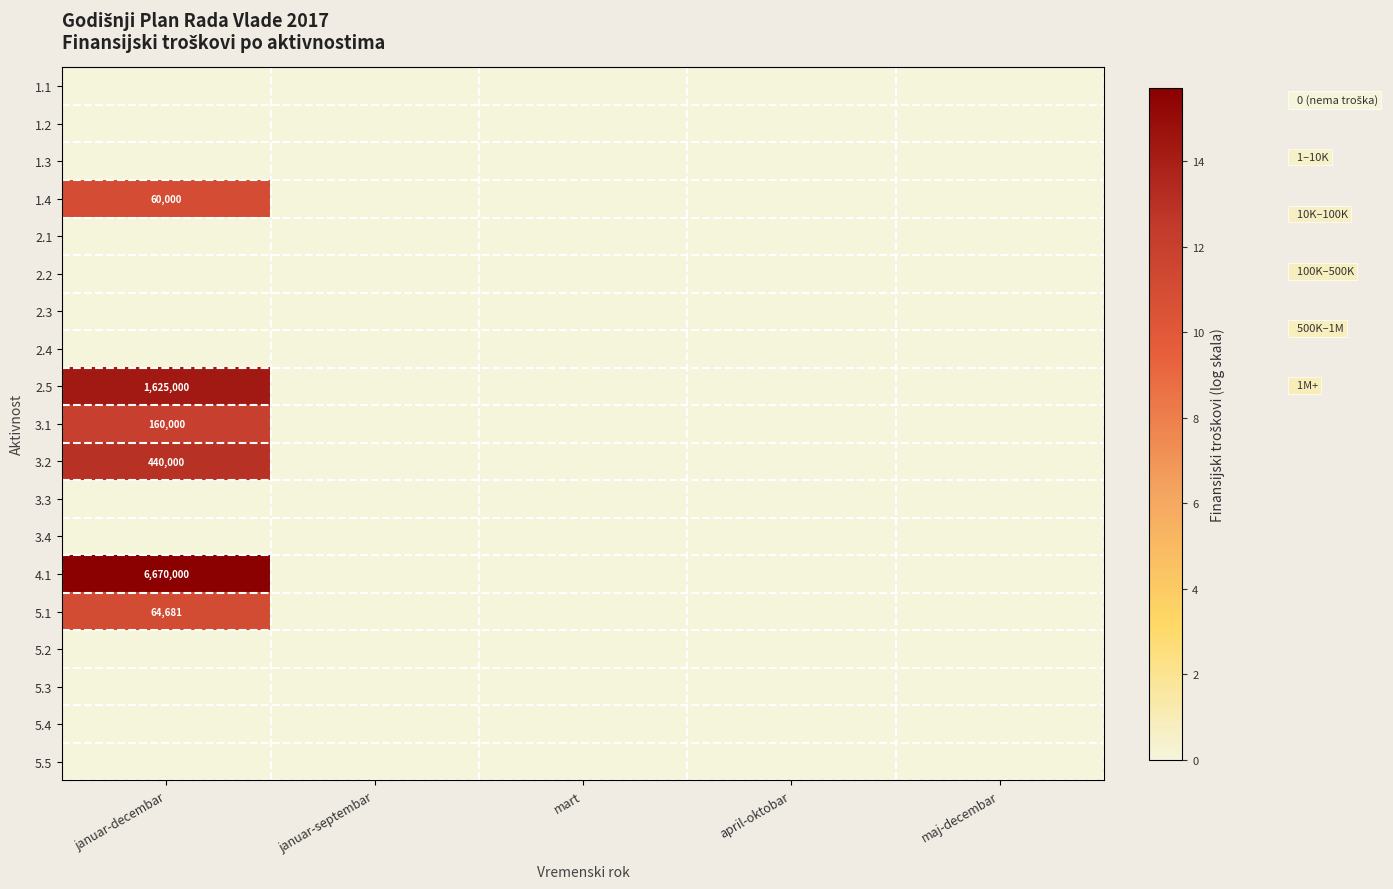

Is it true that 1.4 equals 98574 at januar-decembar?

False